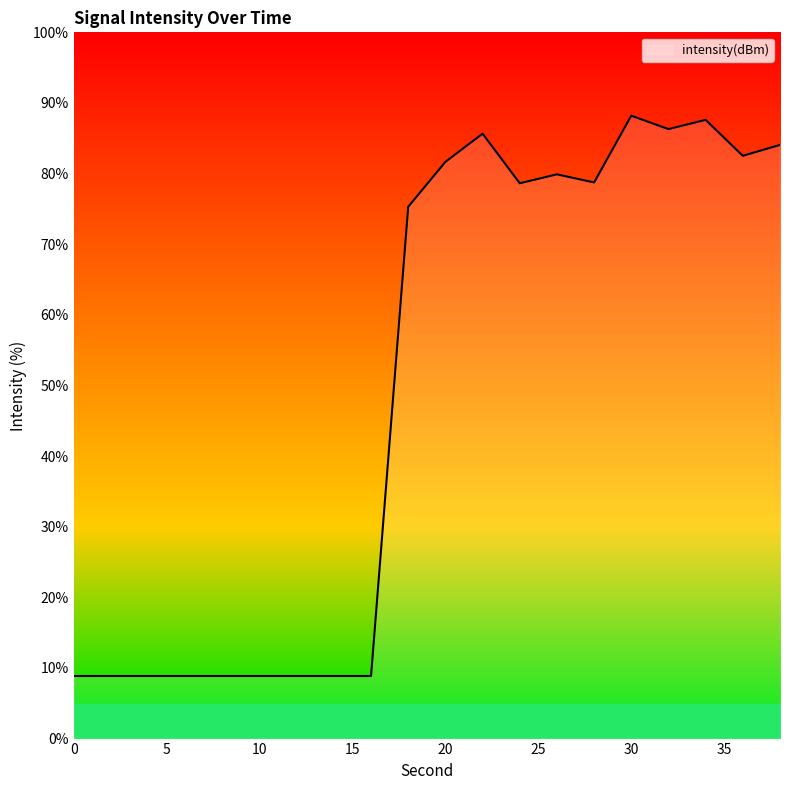

What is the maximum value shown in the chart?

88.2